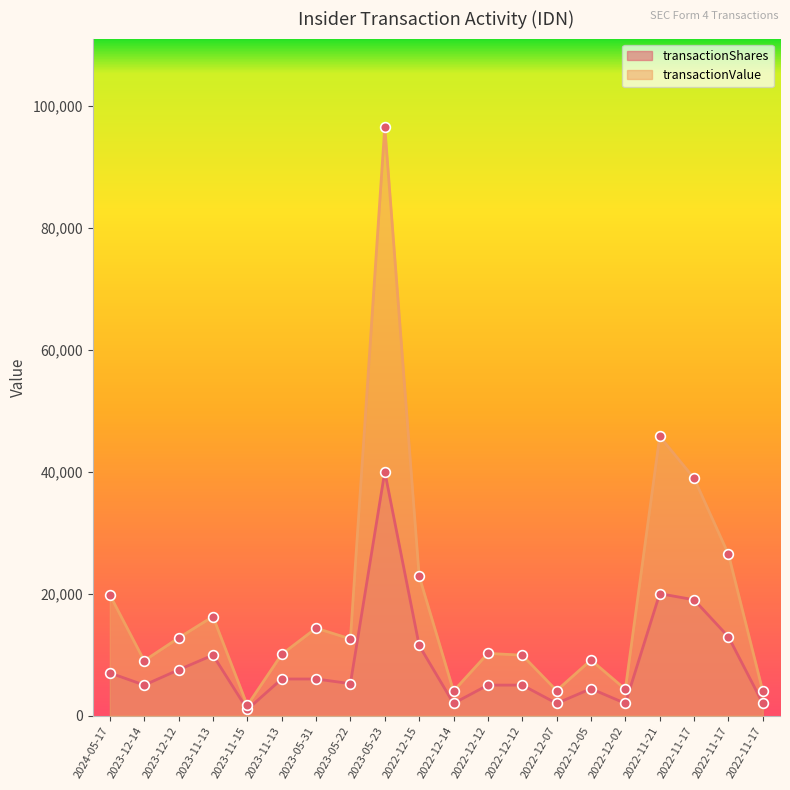

At which label is transactionShares closest to 20500?

2022-11-21